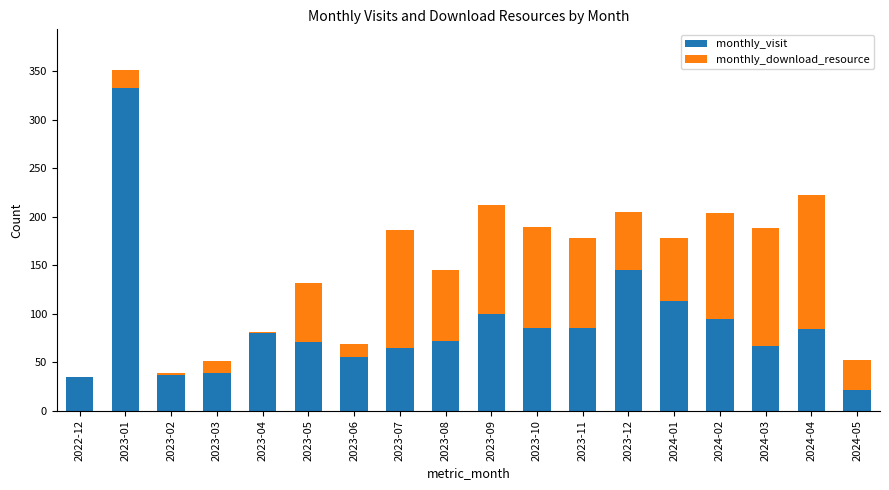

At which category is the sum across all series the highest?

2023-01